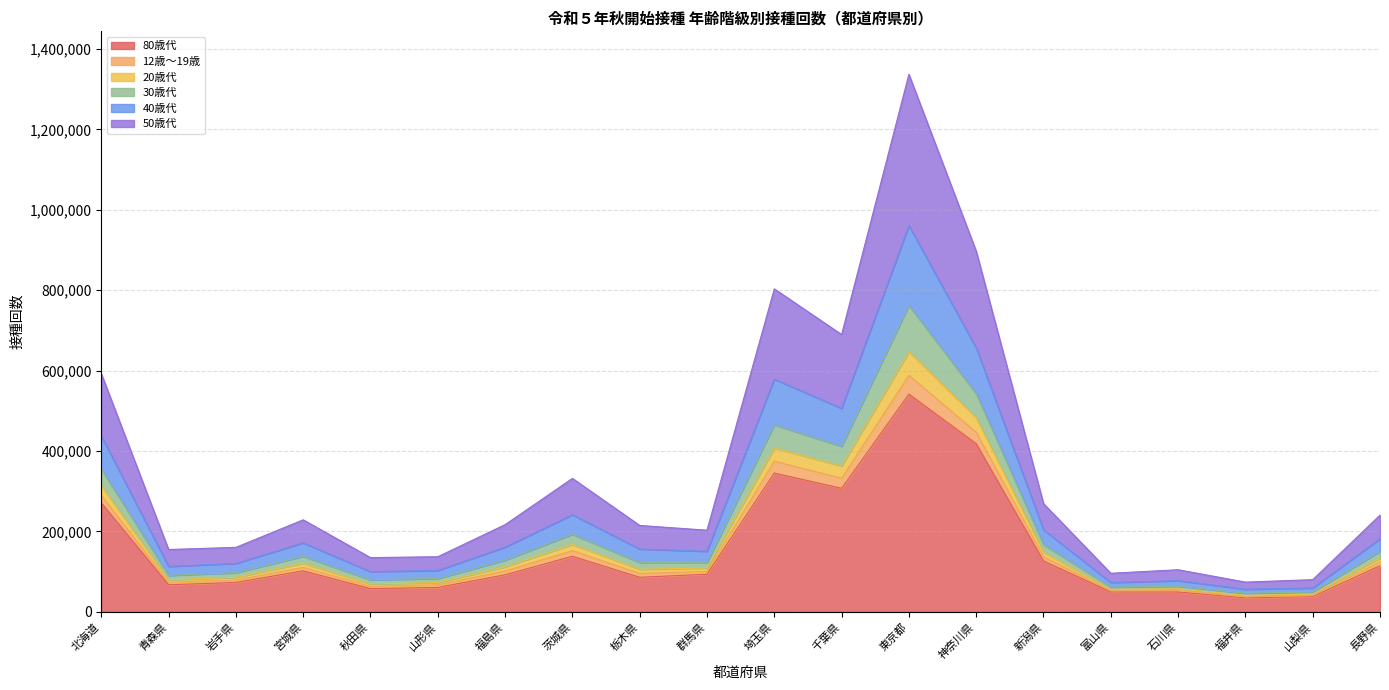

The 80歳代 series shows 57762 at 秋田県. True or false?

True